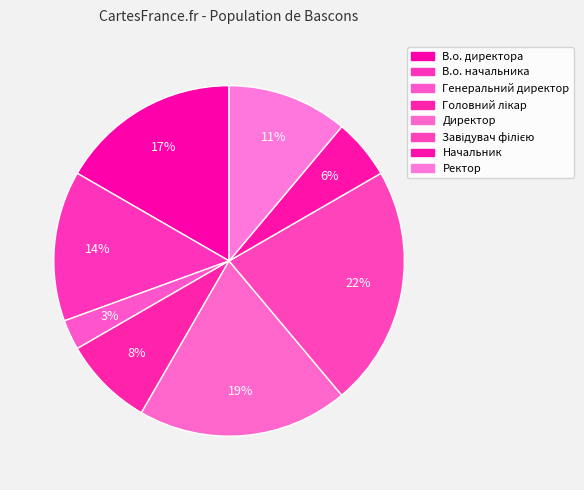

How many slices are in this pie chart?

8